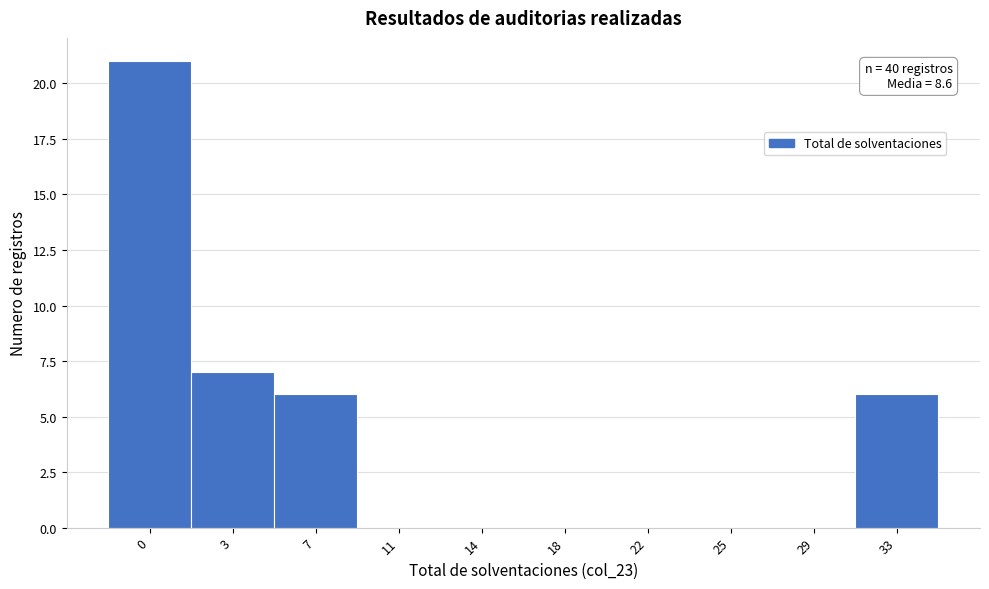

Reading right to left, transcribe all the data shown in this chart.

33=6	29=0	25=0	22=0	18=0	14=0	11=0	7=6	3=7	0=21